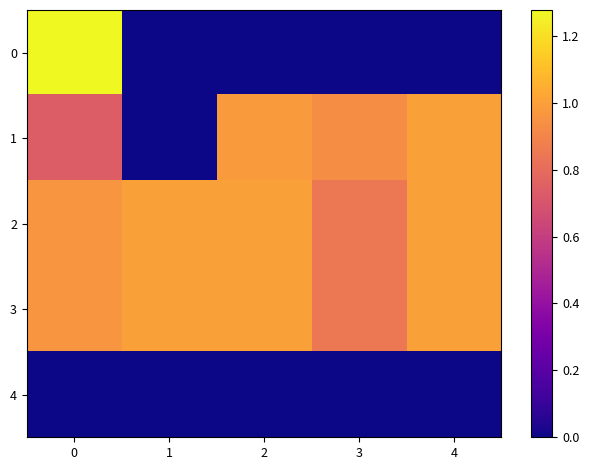

Count the number of categories in the chart.

5